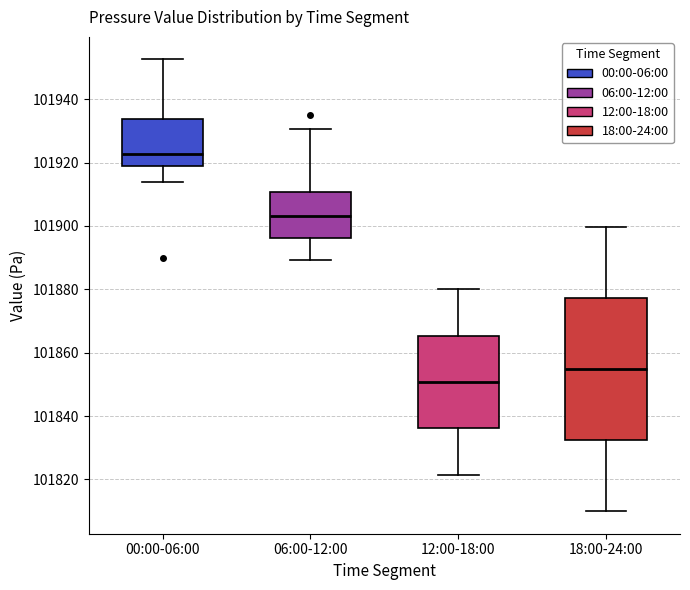

Which box is the tallest, from its lower edge to its upper edge?

18:00-24:00